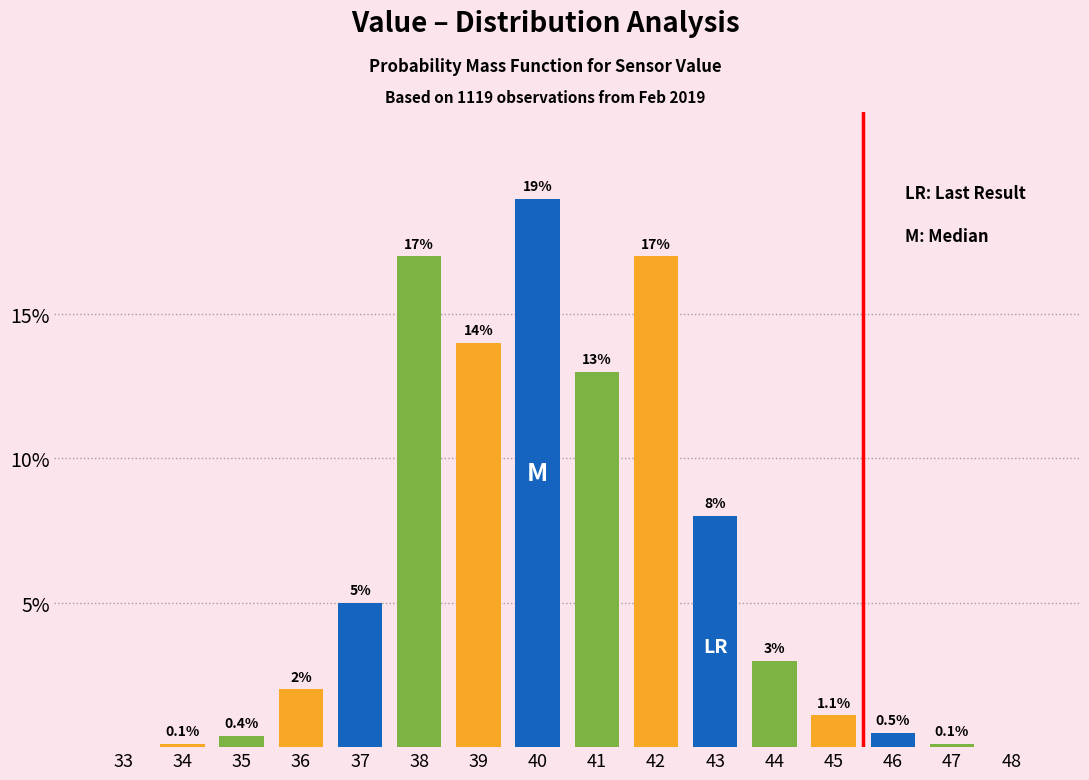

Reading left to right, list all the values displayed in this chart.

33=0.0	34=0.1	35=0.4	36=2.0	37=5.0	38=17.0	39=14.0	40=19.0	41=13.0	42=17.0	43=8.0	44=3.0	45=1.1	46=0.5	47=0.1	48=0.0